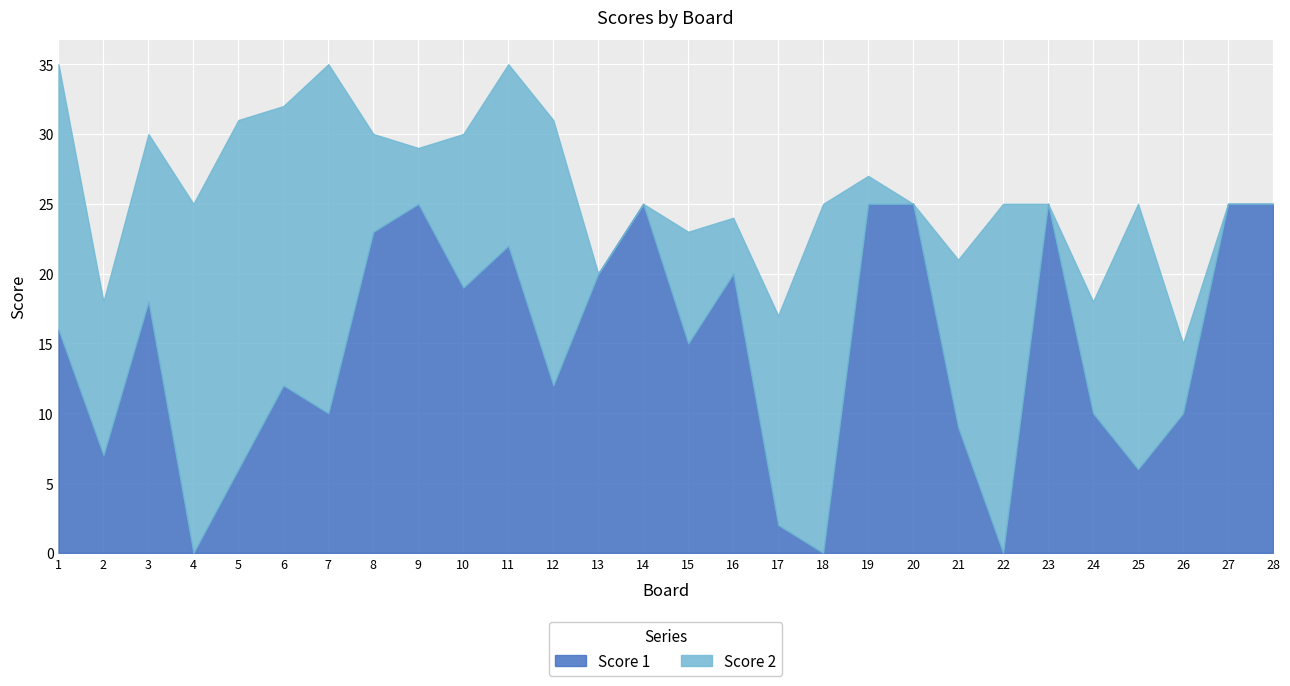

Reading left to right, extract all data points from this chart.

Score 1: 1=16	2=7	3=18	4=0	5=6	6=12	7=10	8=23	9=25	10=19	11=22	12=12	13=20	14=25	15=15	16=20	17=2	18=0	19=25	20=25	21=9	22=0	23=25	24=10	25=6	26=10	27=25	28=25
Score 2: 1=19	2=11	3=12	4=25	5=25	6=20	7=25	8=7	9=4	10=11	11=13	12=19	13=0	14=0	15=8	16=4	17=15	18=25	19=2	20=0	21=12	22=25	23=0	24=8	25=19	26=5	27=0	28=0